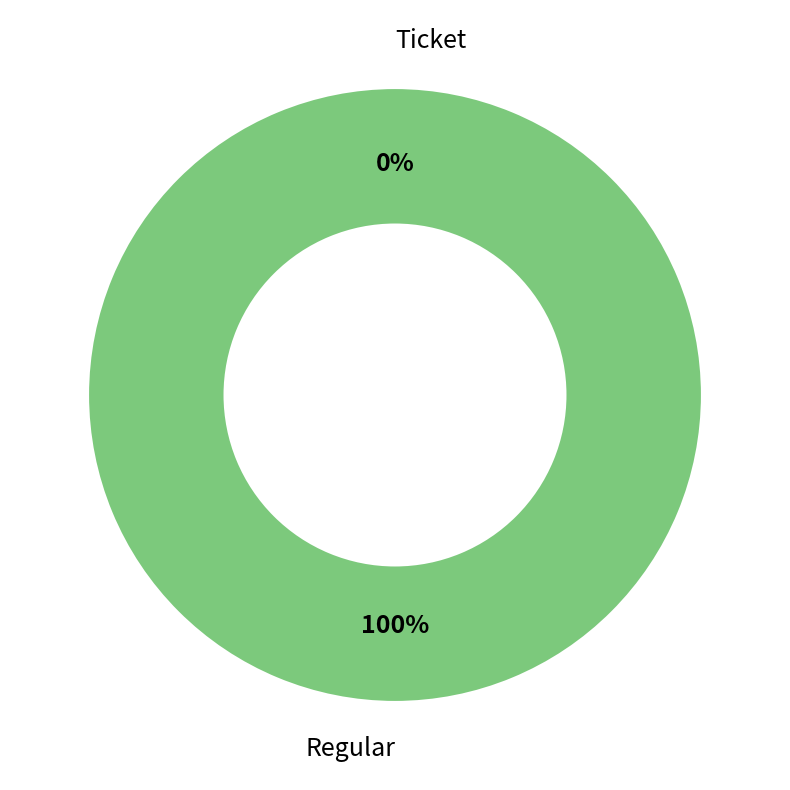

Do Ticket and Regular together represent more than half of the pie?

Yes